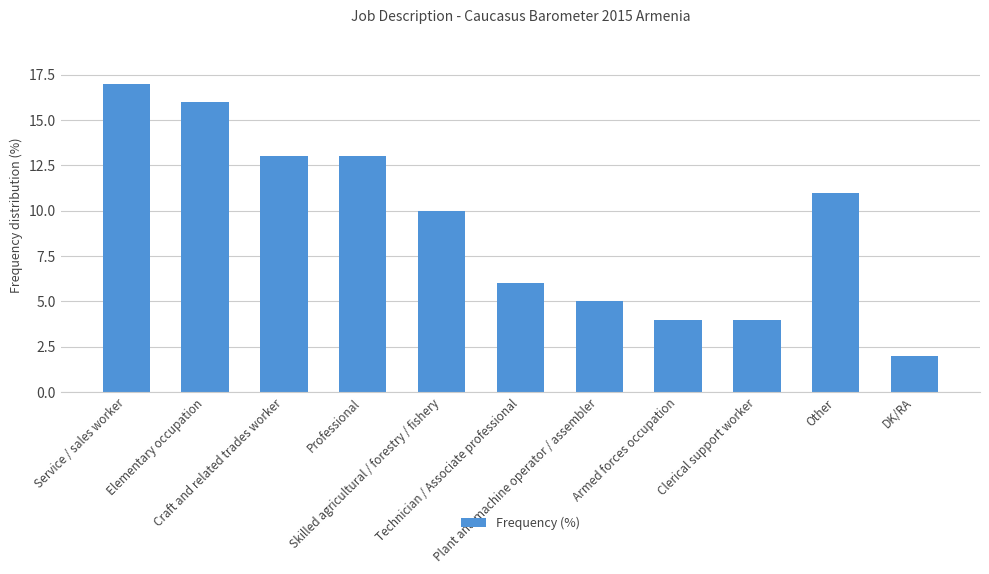

What is the minimum value shown in the chart?

2